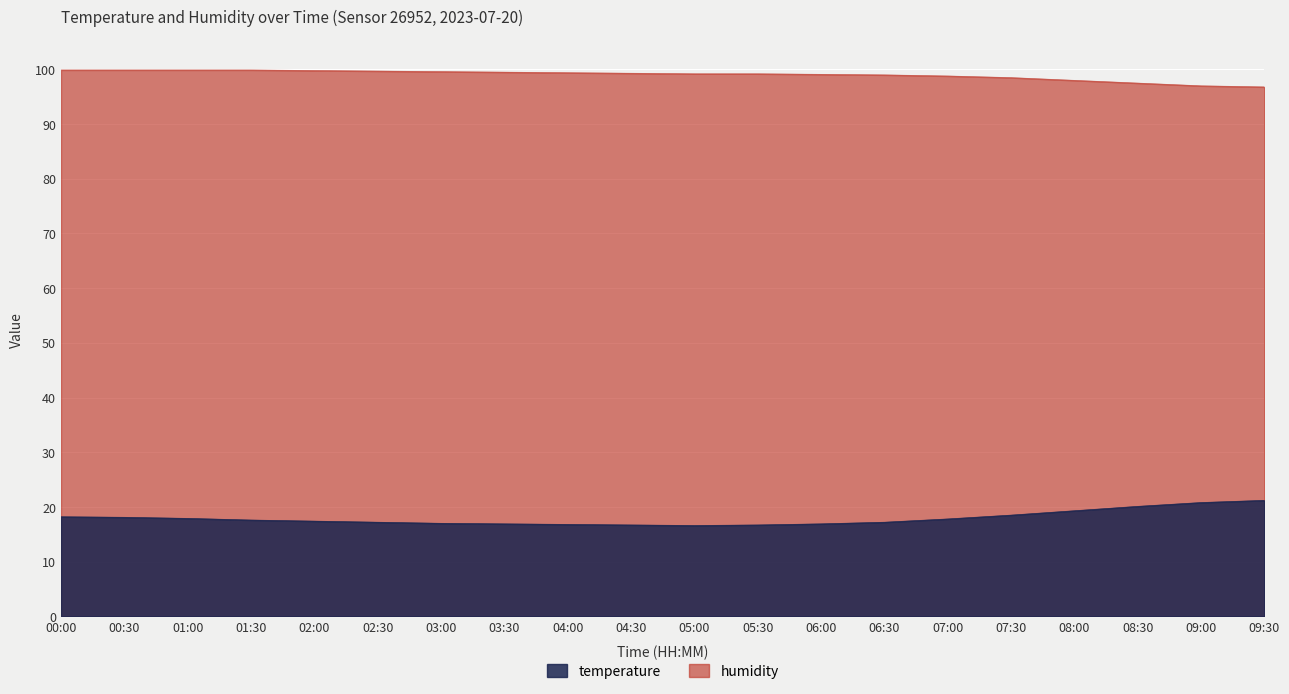

What are all the series names shown in the legend?

temperature, humidity